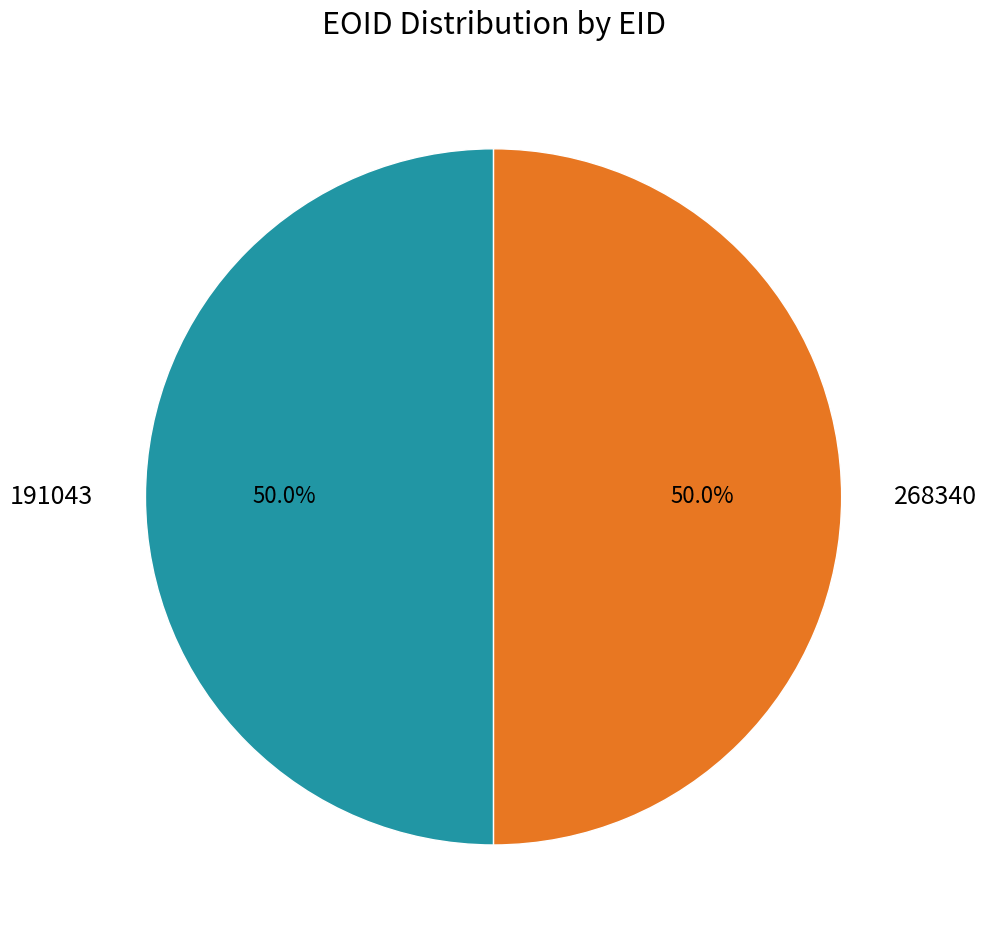

The 191043 slice represents 50% of the pie. True or false?

True